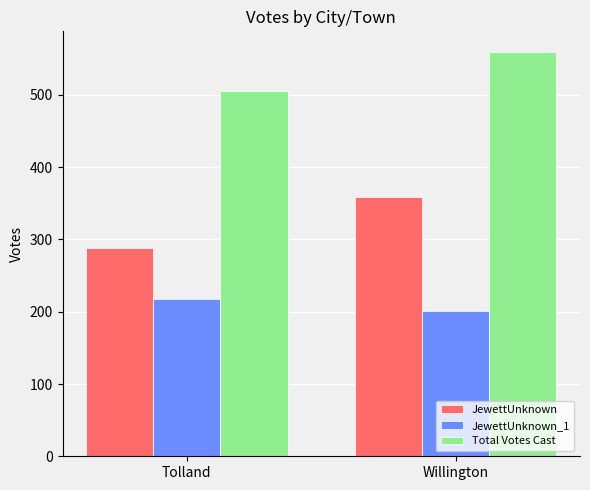

Is the value of JewettUnknown_1 at Tolland greater than the value of JewettUnknown at Tolland?

No